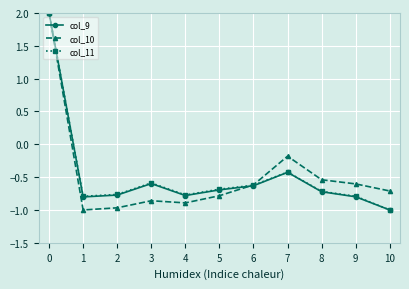

Read the col_10 value at 10.

-0.7